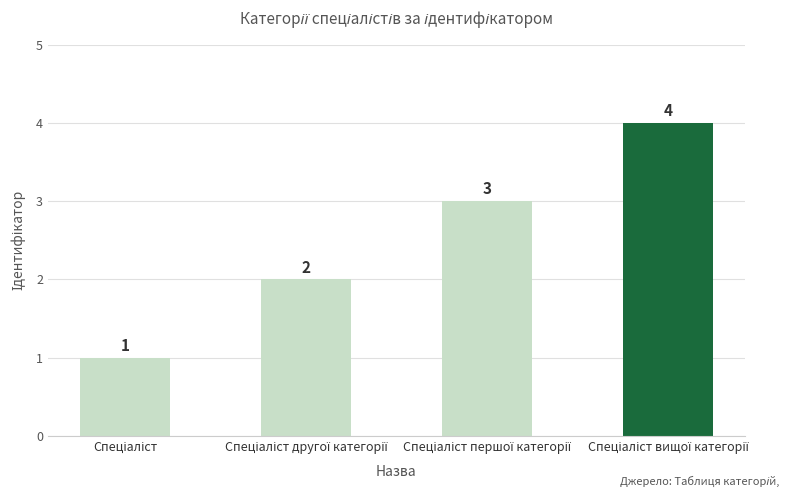

How many series are shown in this chart?

1